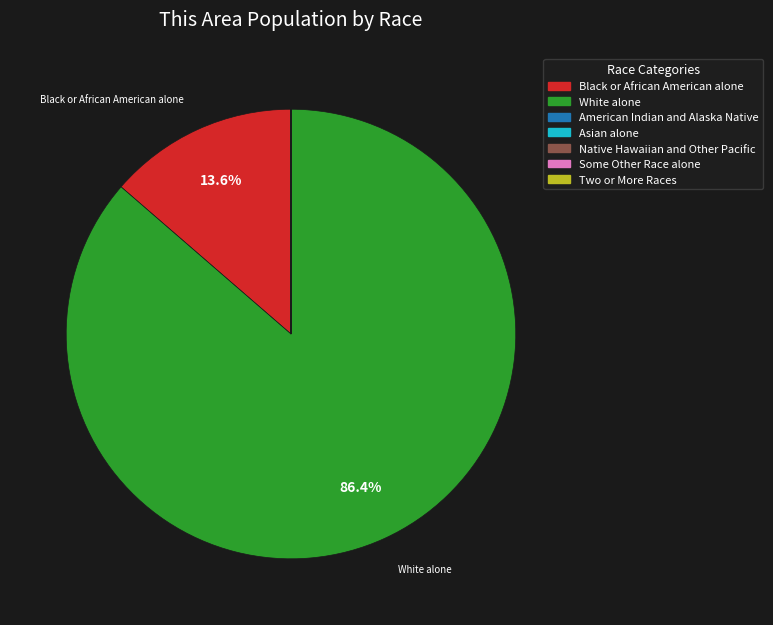

Is it true that White alone is 99% of the pie?

False